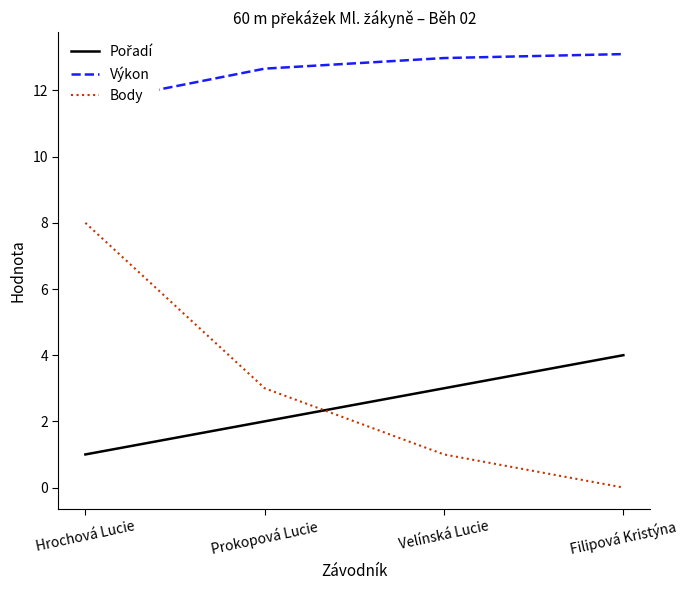

Is the value of Pořadí at Hrochová Lucie greater than the value of Výkon at Filipová Kristýna?

No